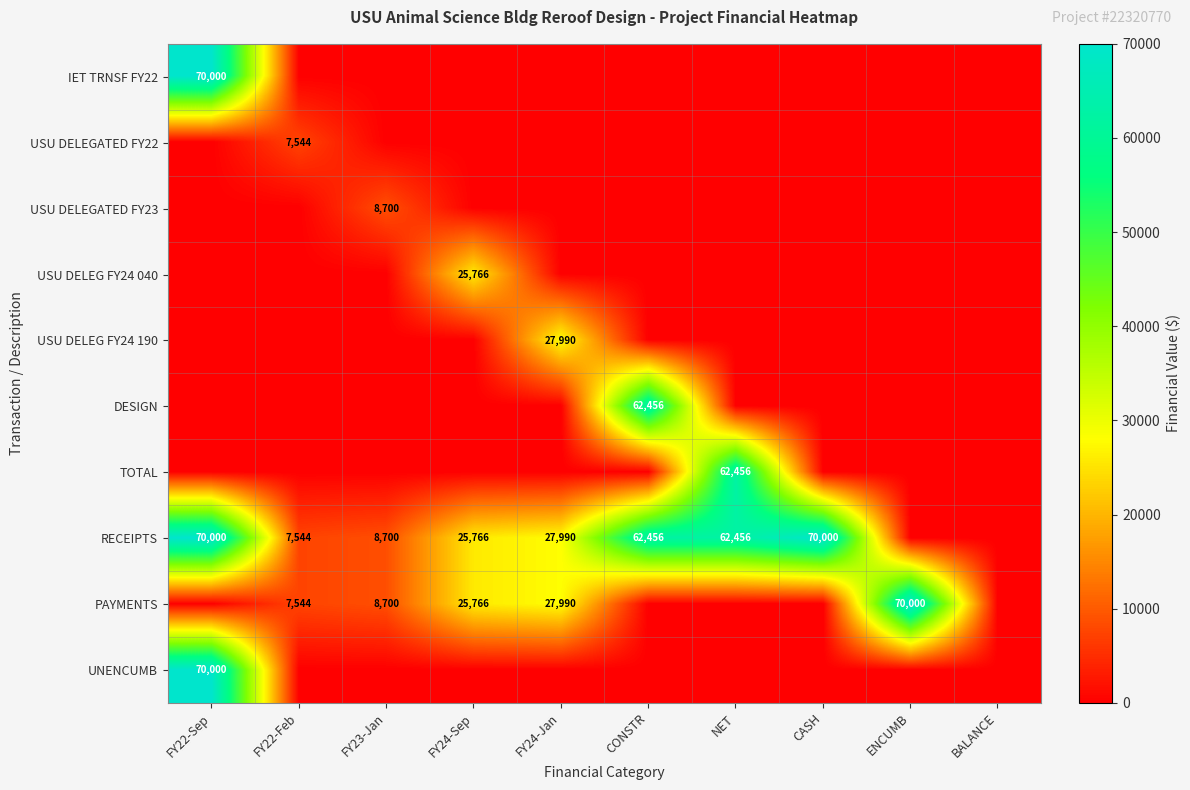

Between NET and ENCUMB, which is larger?

NET